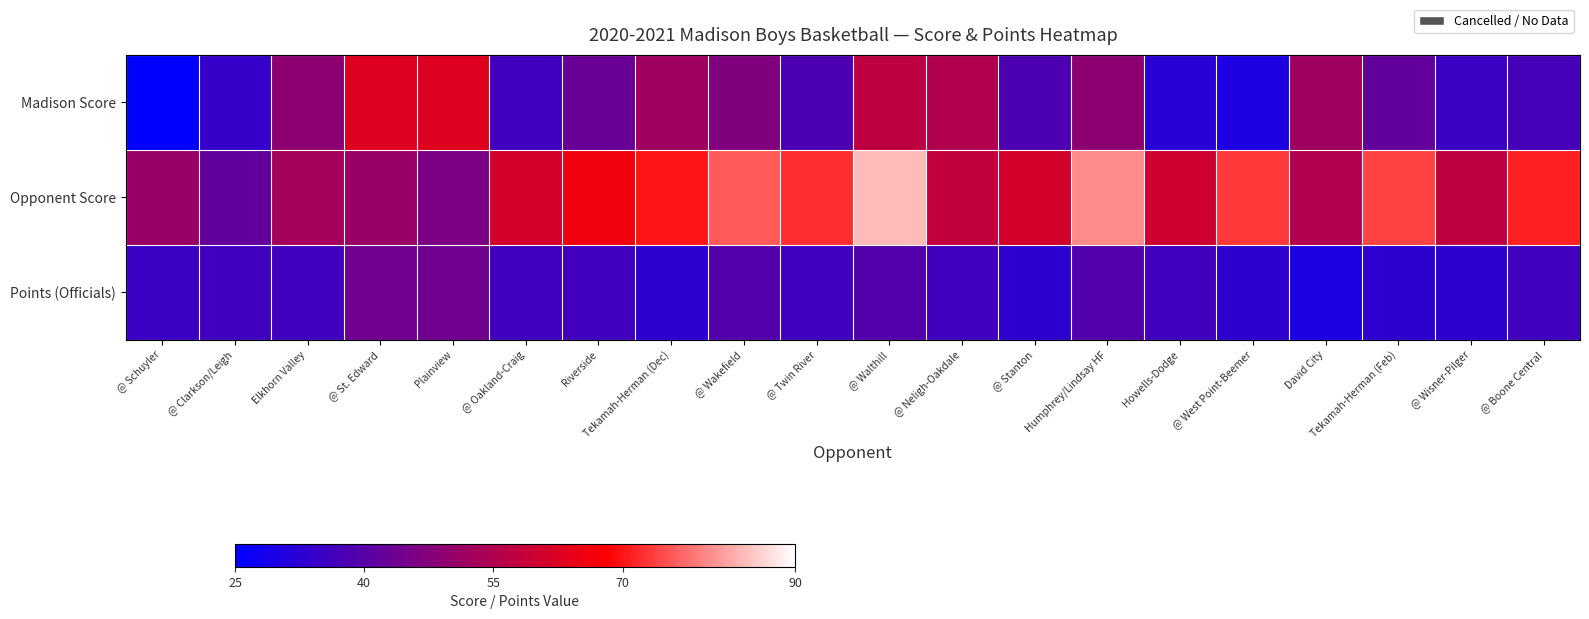

Which has a higher value, @ St. Edward or @ Wakefield?

@ St. Edward